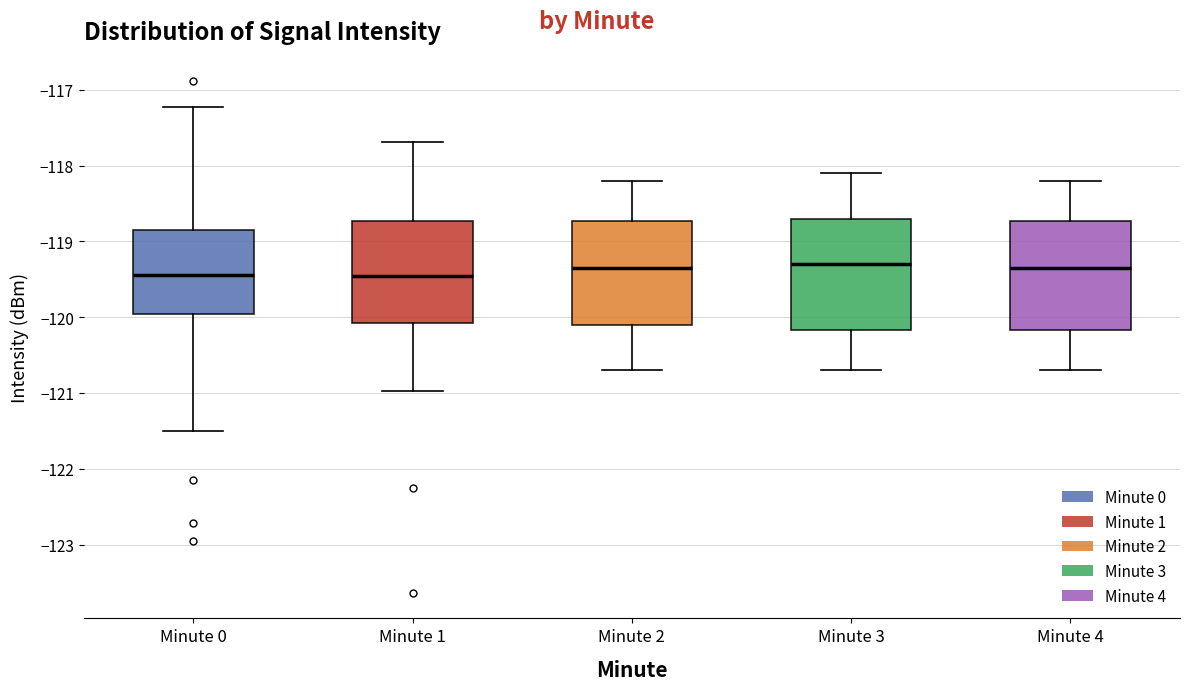

Where does the median line of the box for Minute 0 sit on the y-axis? The values are not printed on the chart, so give them approximately, as read against the axis.

-119.4